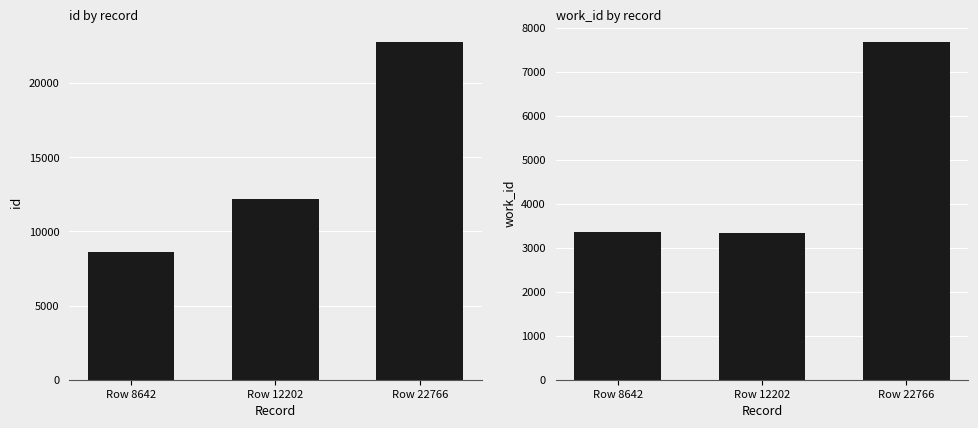

What are all the series names shown in the legend?

id, work_id